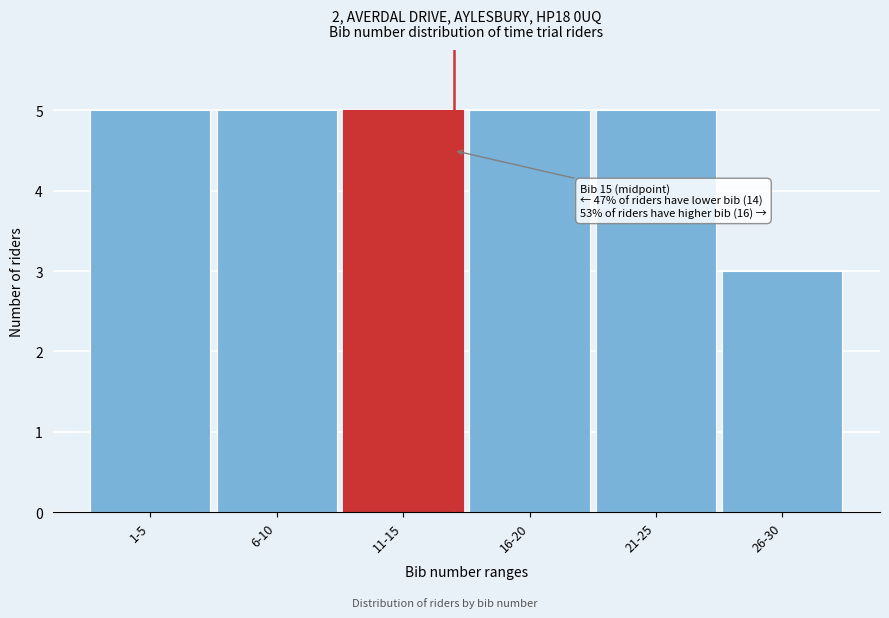

Reading left to right, extract all data points from this chart.

5	5	5	5	5	3